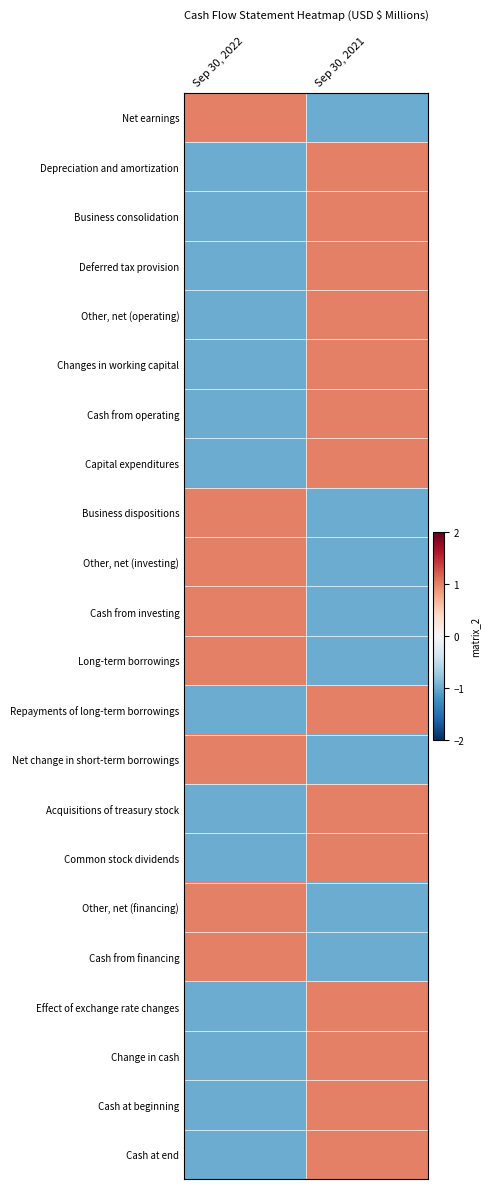

What is the minimum value shown in the chart?

-1